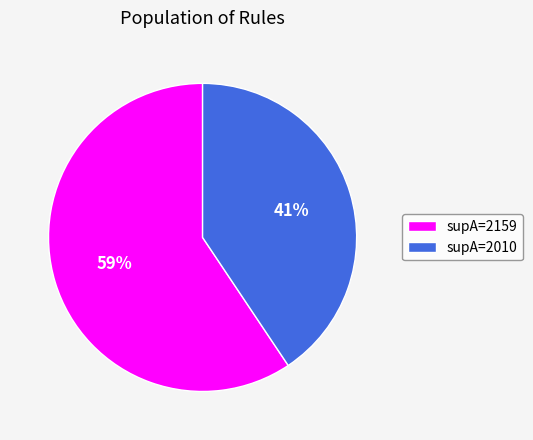

Do supA=2010 and supA=2159 together represent more than half of the pie?

Yes